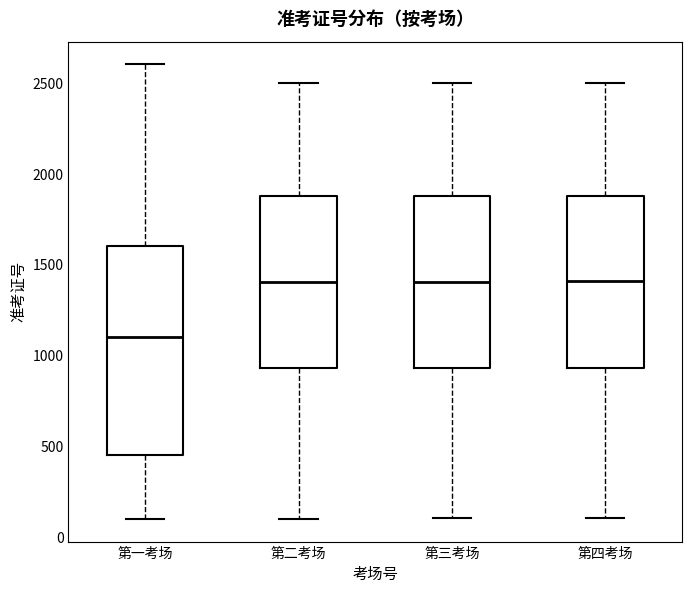

Which box is the tallest, from its lower edge to its upper edge?

第一考场